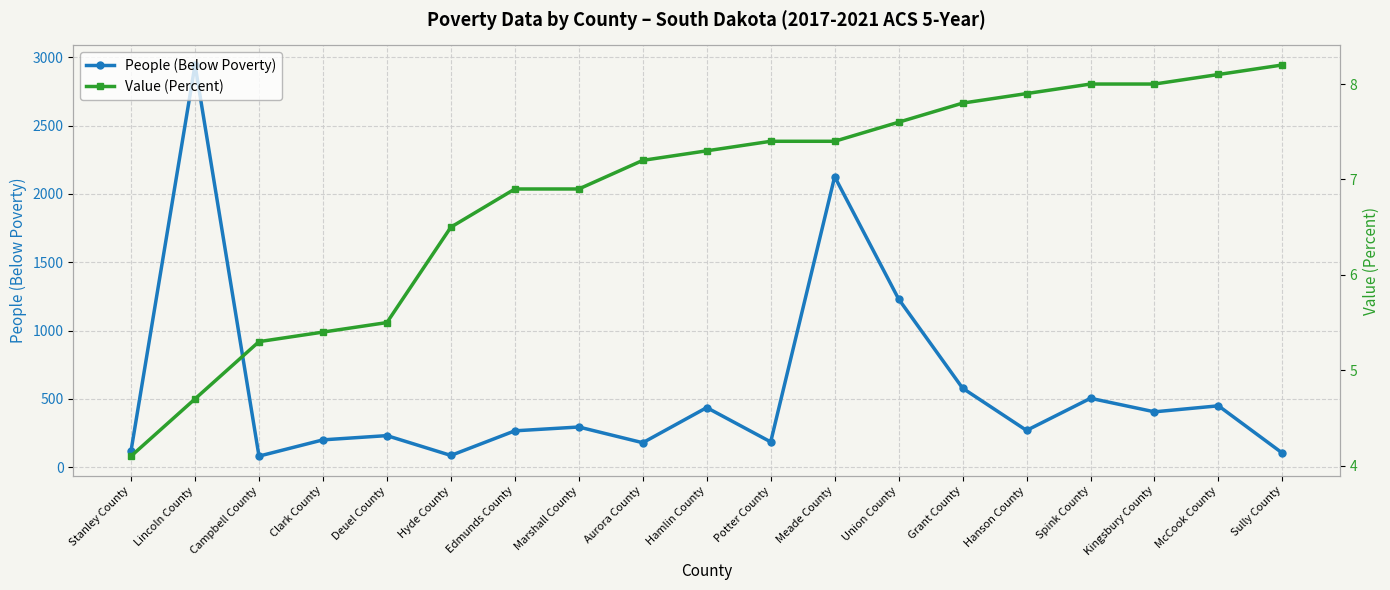

What value does the People (Below Poverty) series have at Hamlin County?

437